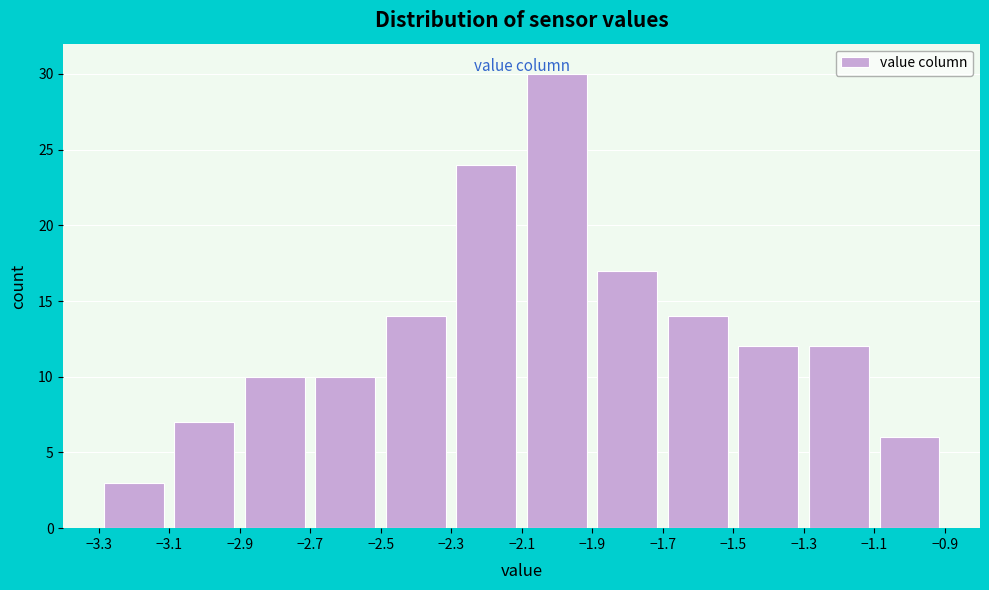

Over which range of the x-axis is the bar tallest?

-2.1 to -1.9